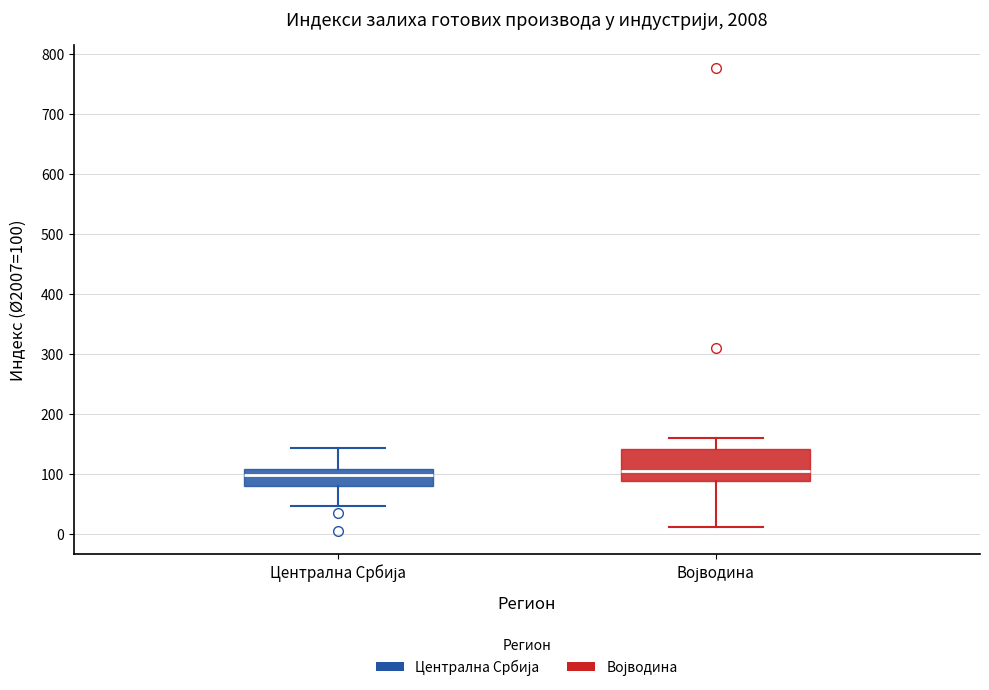

Which box is the tallest, from its lower edge to its upper edge?

Војводина